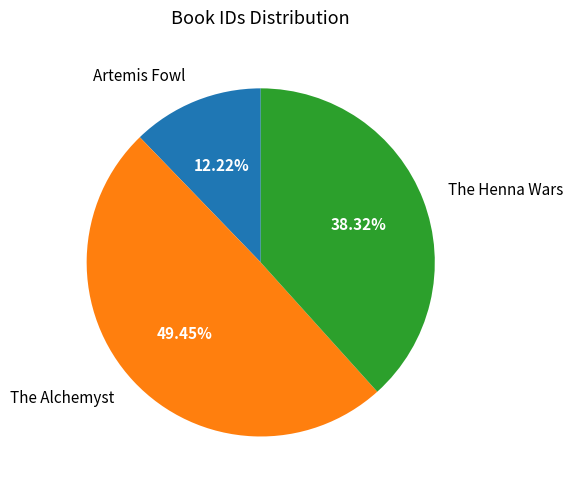

What portion of the pie excludes The Henna Wars?

61.7%